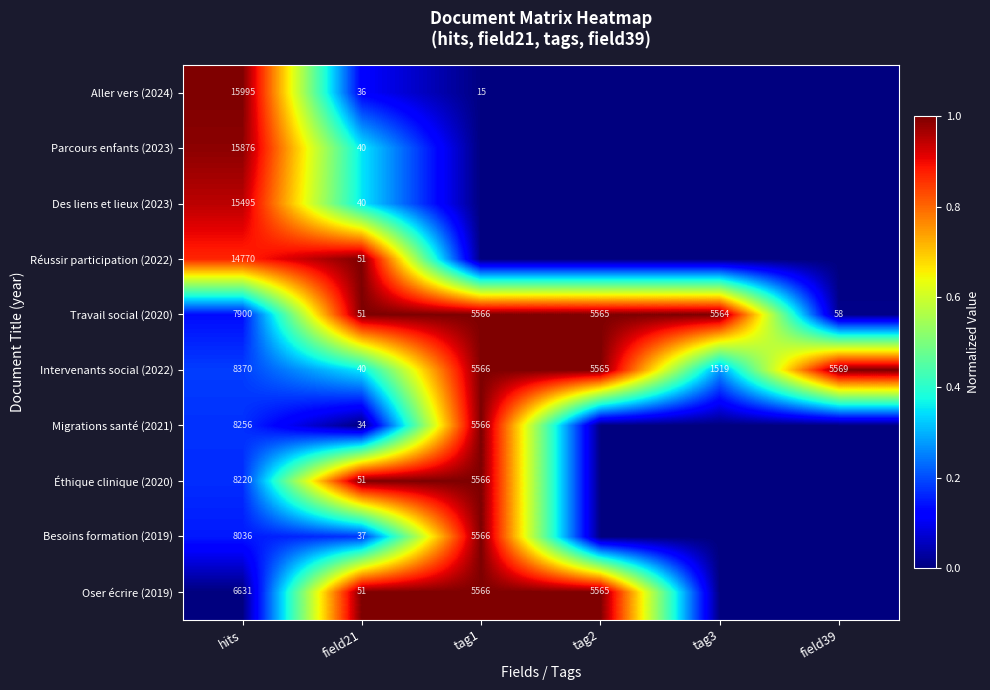

What is the minimum value for Travail social (2020)?

51